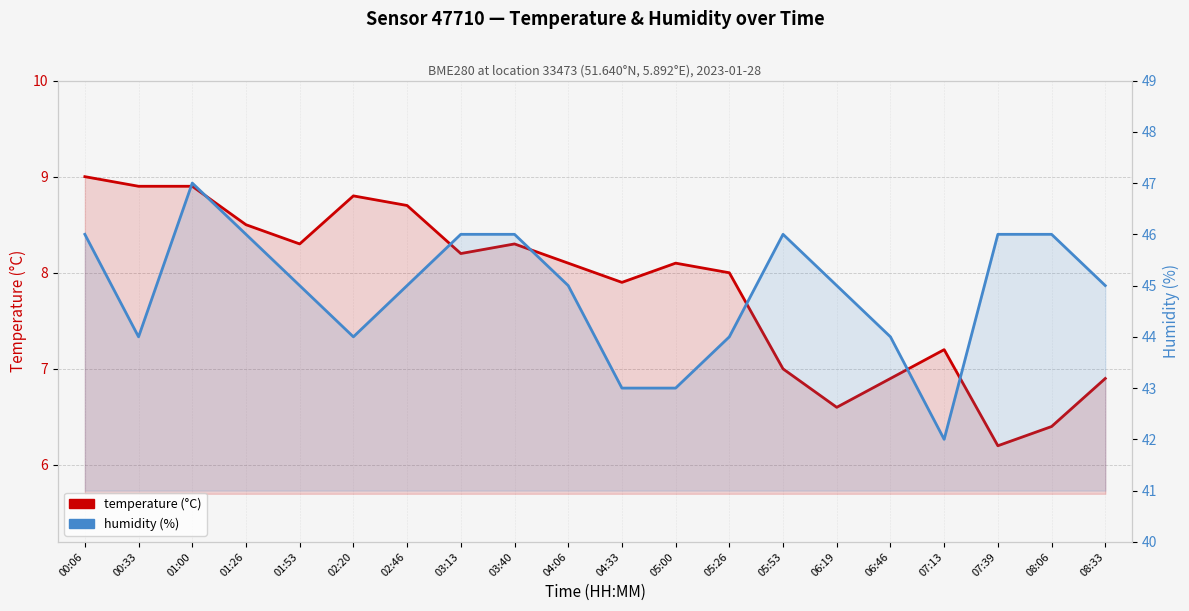

Between 05:00 and 07:39, which is larger?

05:00